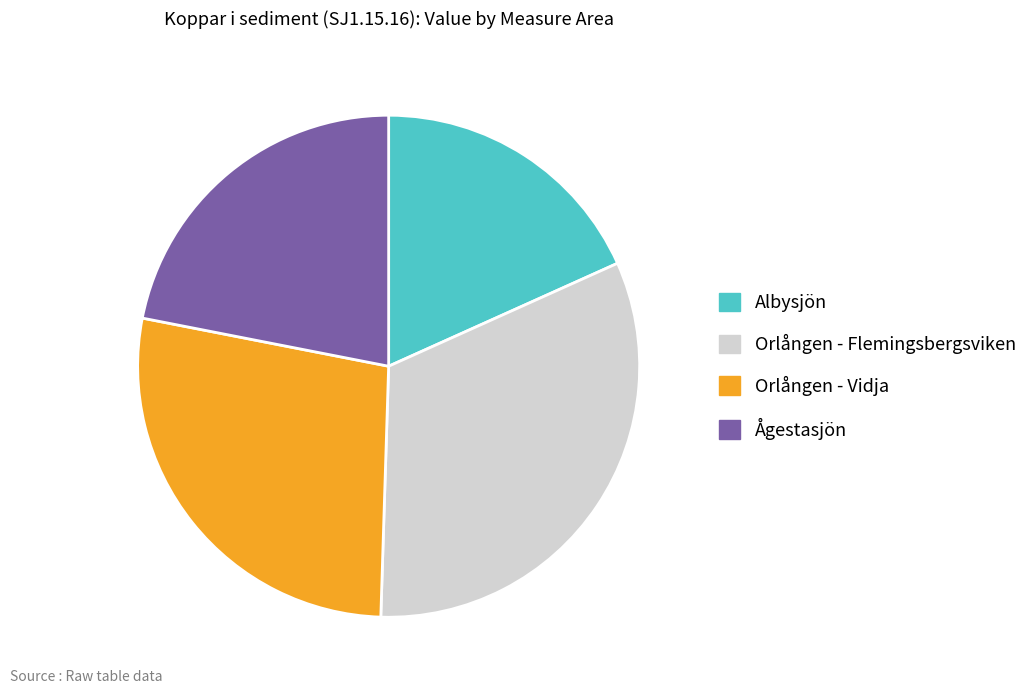

True or false: Albysjön accounts for 18% of the total.

True